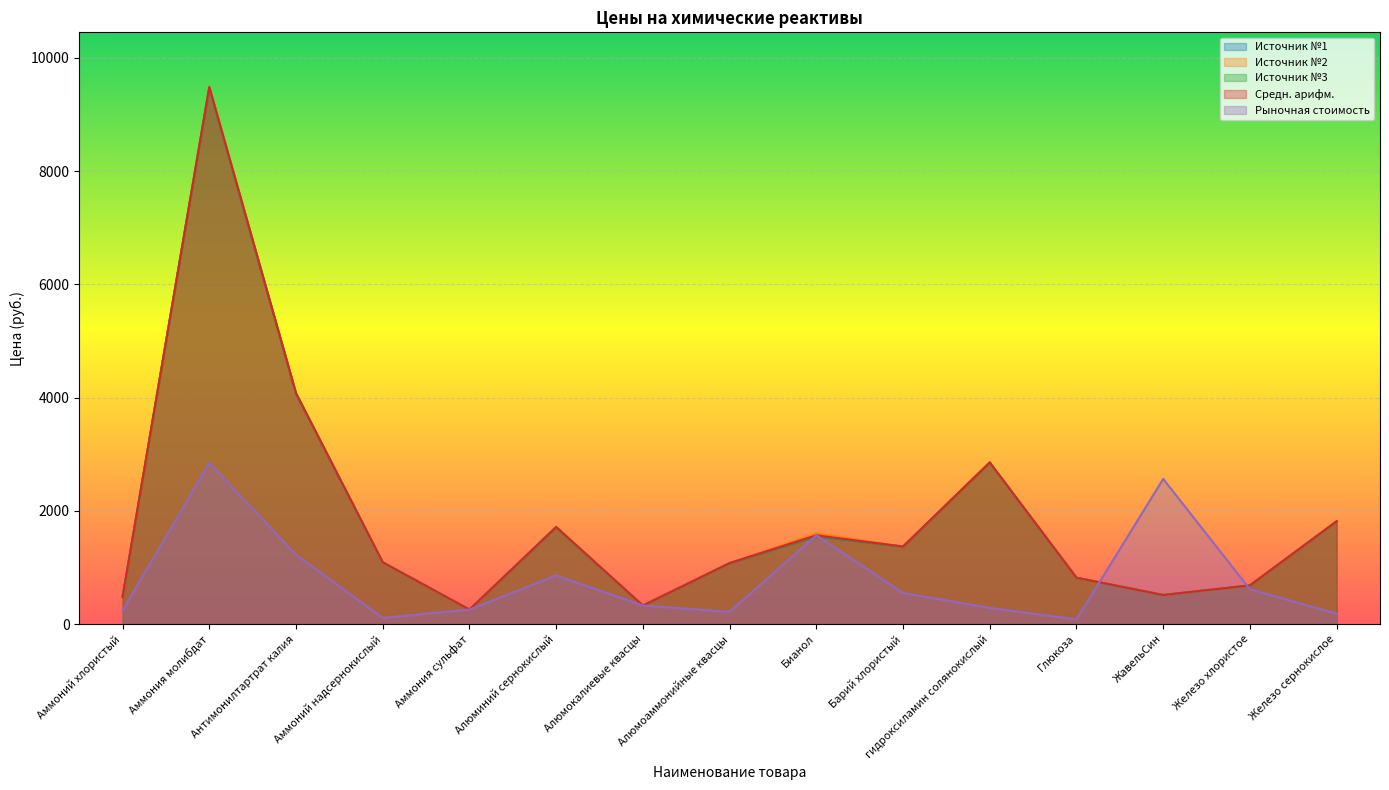

At which label does Источник №1 first exceed 1088?

Аммония молибдат